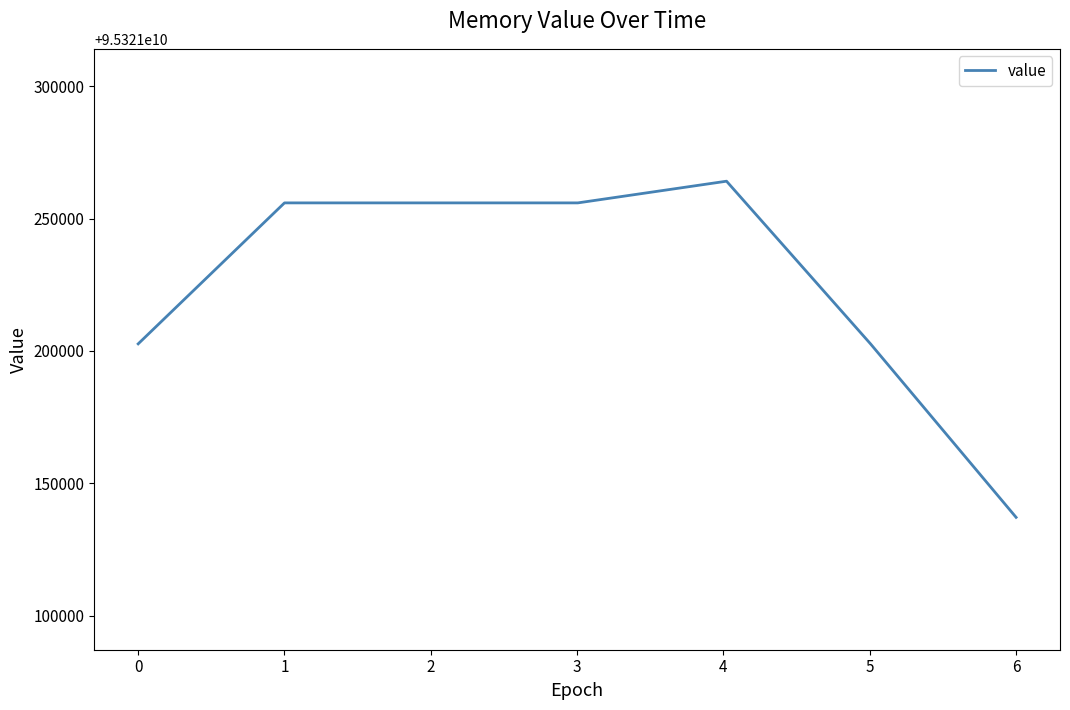

What is the difference between the maximum and minimum values?

126976